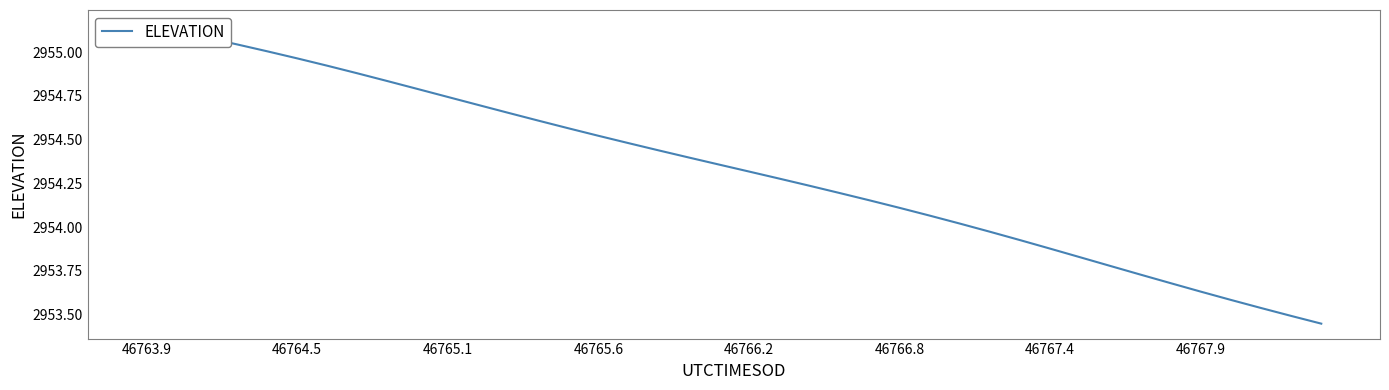

Rank the categories by value from lowest to highest.

39, 38, 37, 36, 35, 34, 33, 32, 31, 30, 29, 28, 27, 26, 25, 24, 23, 22, 21, 20, 19, 18, 17, 16, 15, 14, 13, 12, 11, 10, 9, 8, 46767.9, 46767.4, 46766.8, 46766.2, 46765.6, 46765.1, 46764.5, 46763.9